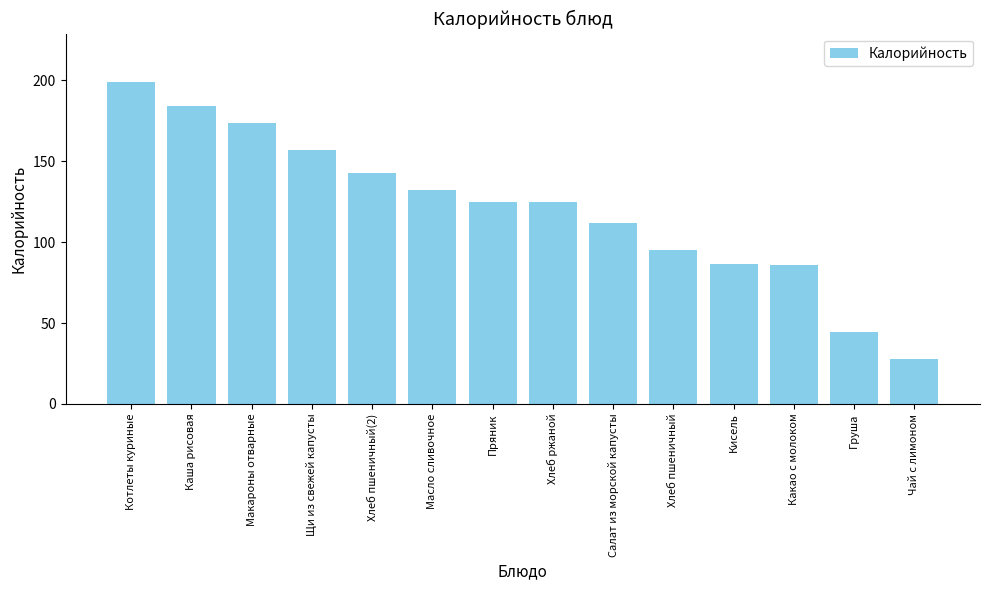

Read the value at Чай с лимоном.

28.0